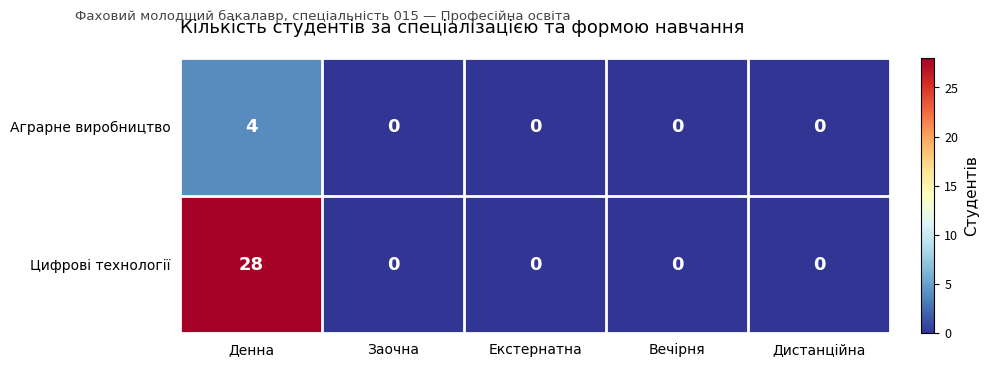

Which series has the widest spread of values?

Цифрові технології